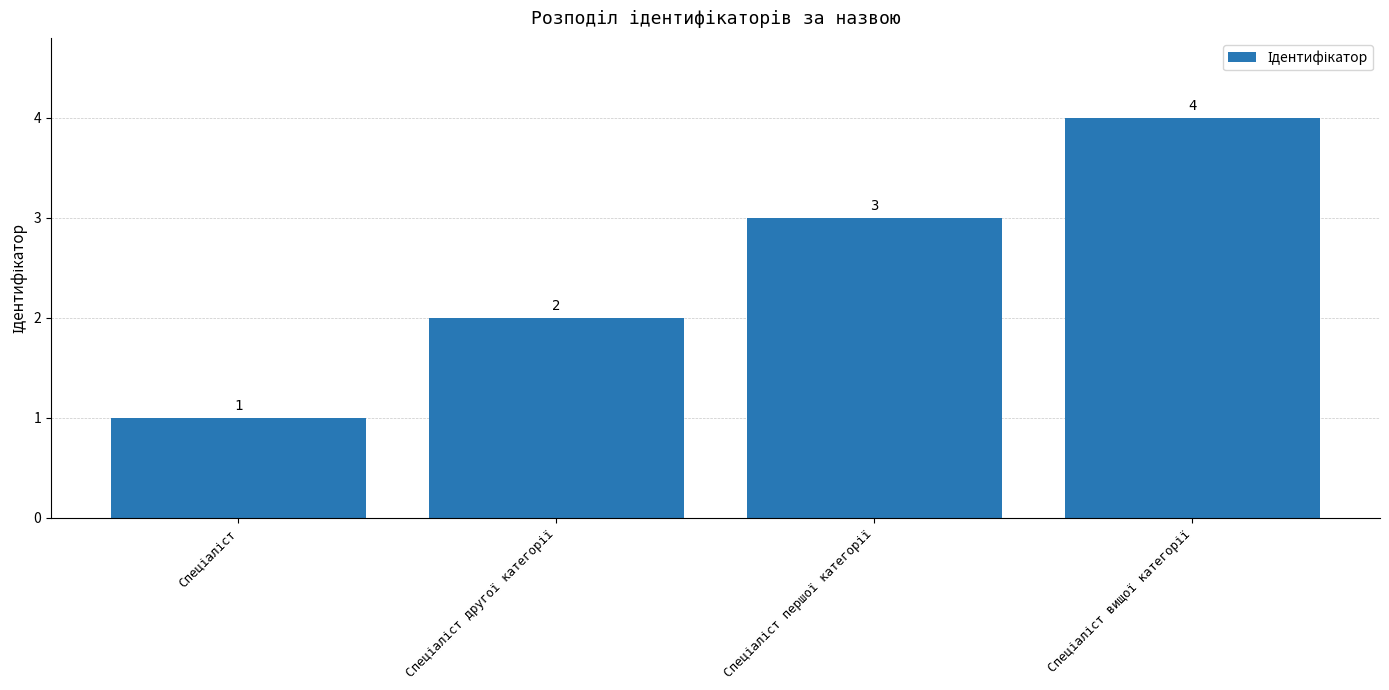

How many values are between 2 and 4?

3